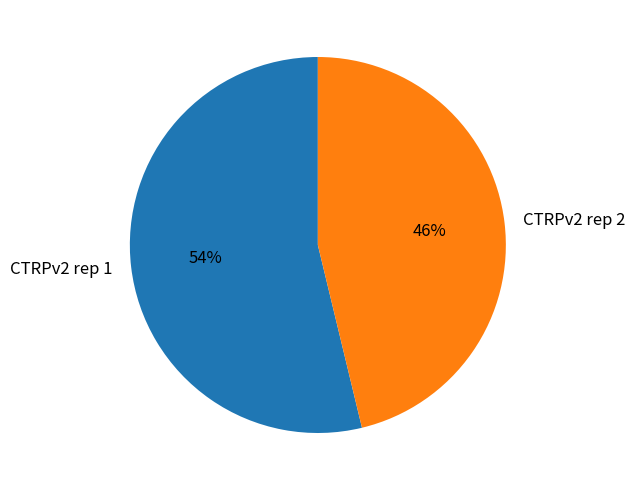

To the nearest percent, what is the average slice percentage?

50%